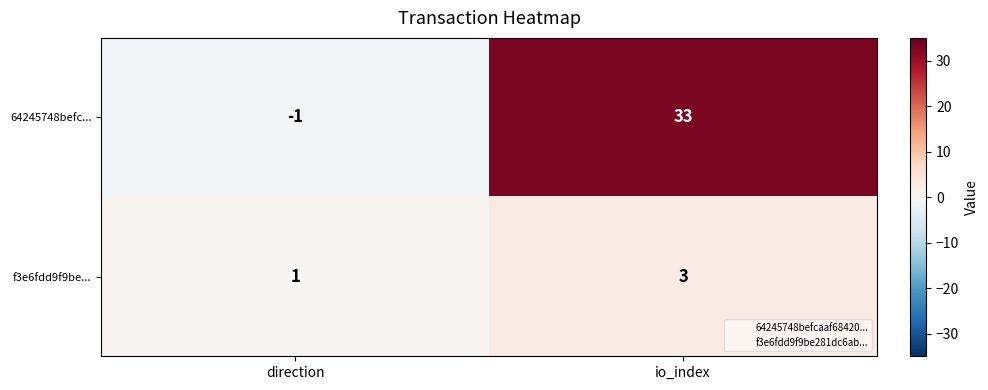

Reading left to right, extract all data points from this chart.

64245748befc...: -1	33
f3e6fdd9f9be...: 1	3